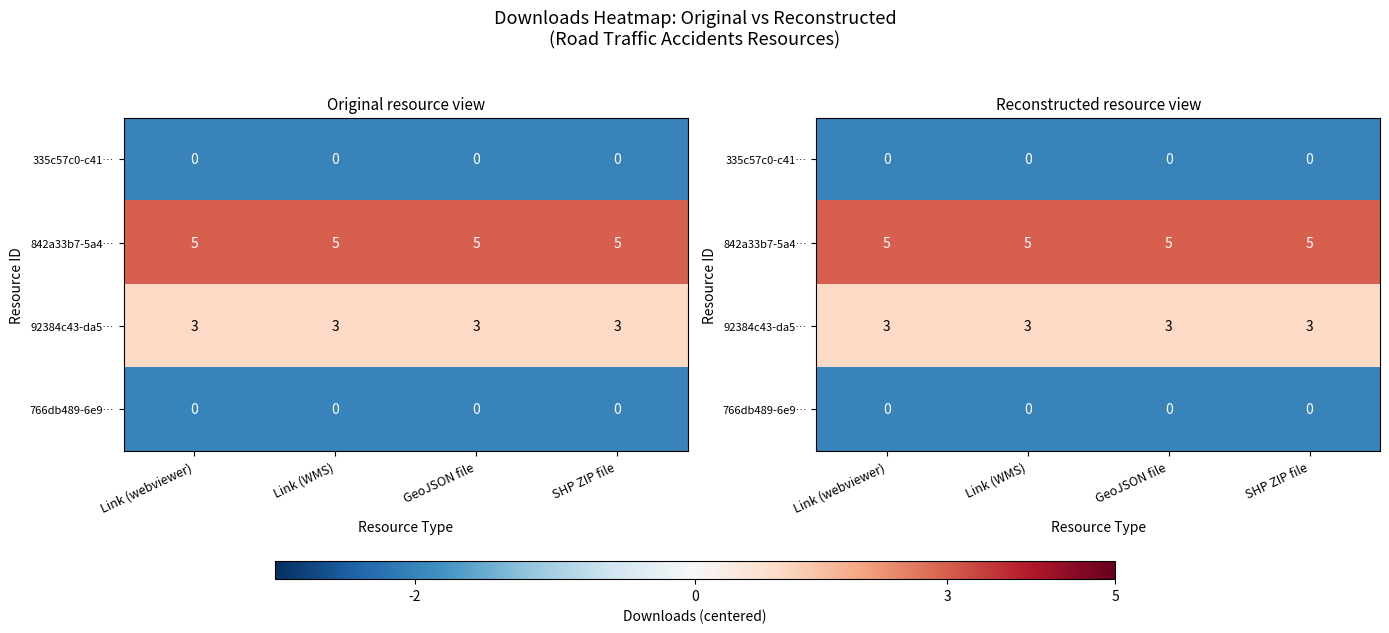

Is it true that 766db489-6e9… equals -1 at GeoJSON file?

False